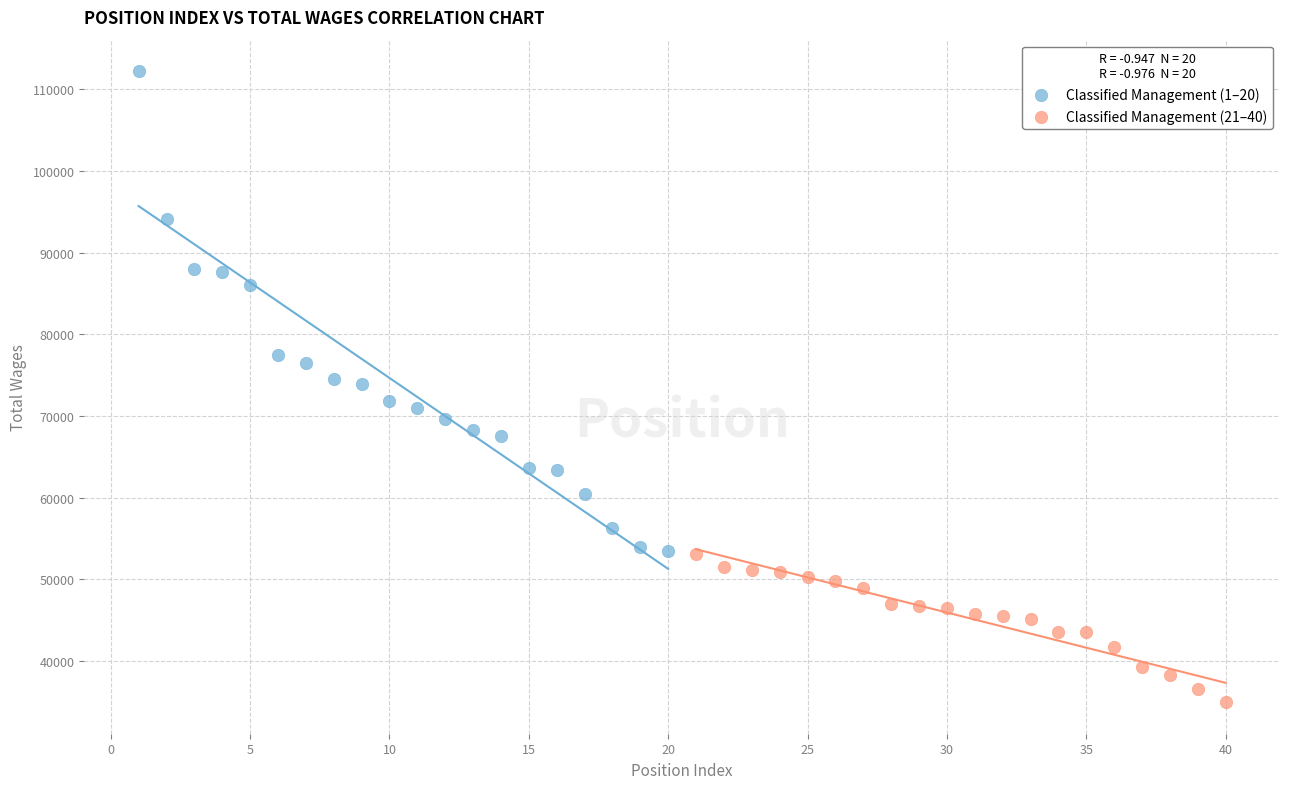

Which series contains the lowest Y value?

Classified Management (21–40)